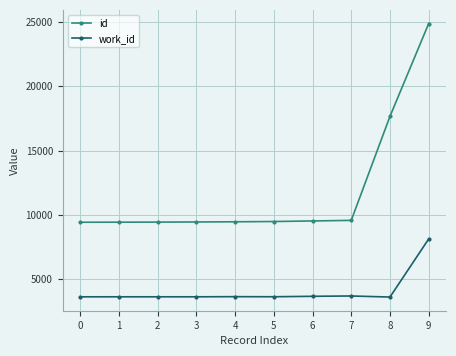

Is it true that id equals 9580 at 7?

True